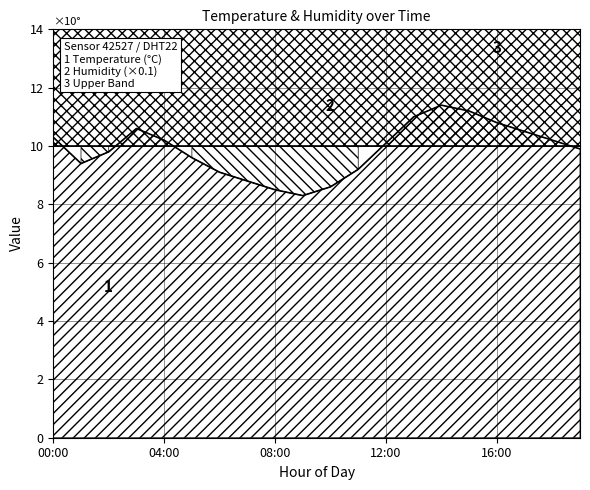

List the labels in order of value, smallest first.

09:00, 08:00, 10:00, 07:00, 06:00, 11:00, 01:00, 05:00, 02:00, 19:00, 12:00, 04:00, 18:00, 00:00, 17:00, 03:00, 16:00, 13:00, 15:00, 14:00